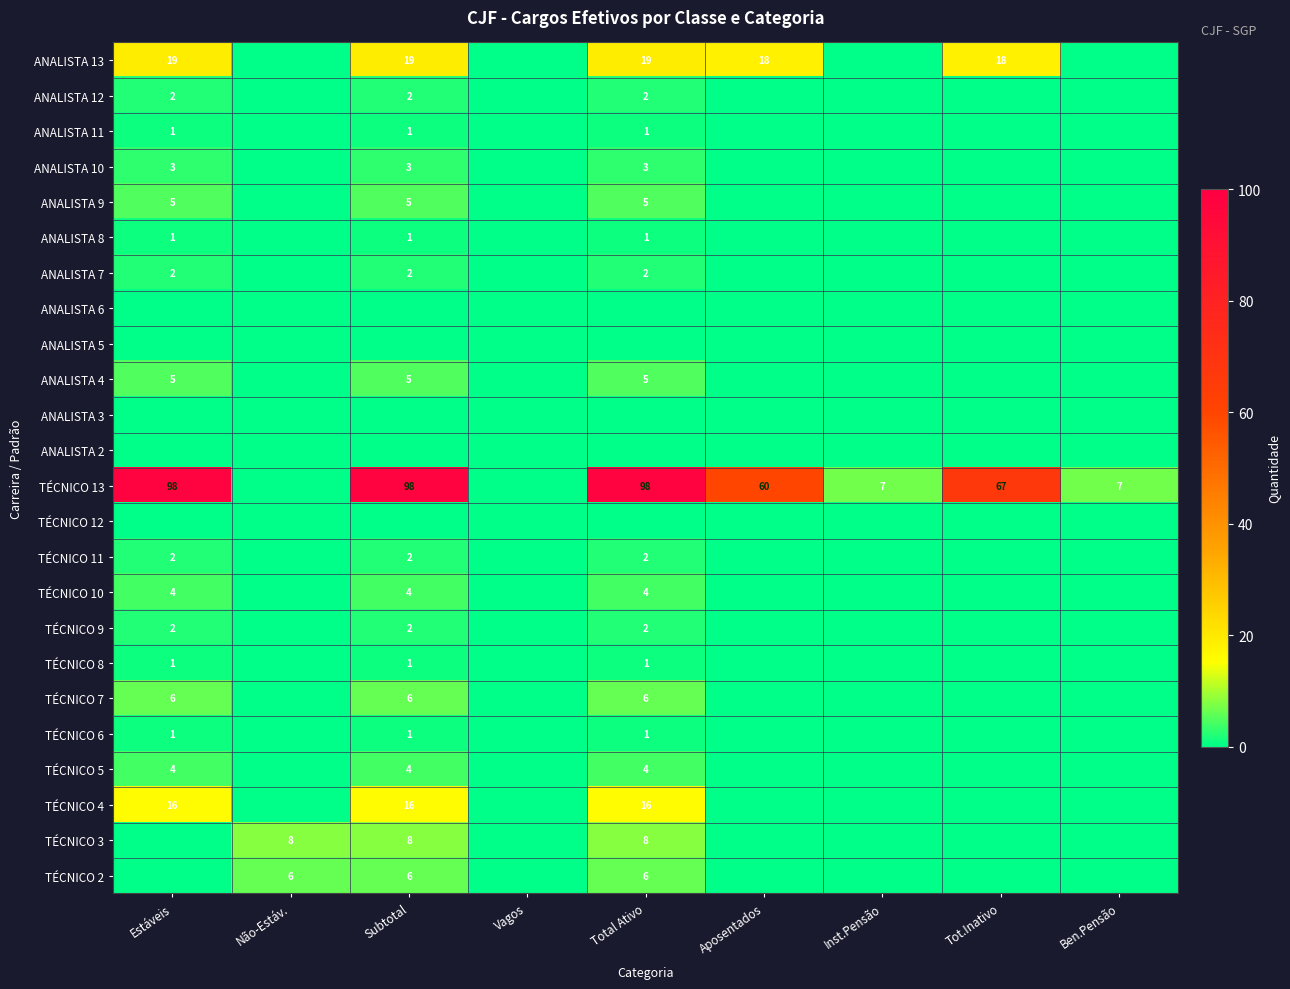

The TÉCNICO 7 series shows 2 at Total Ativo. True or false?

False